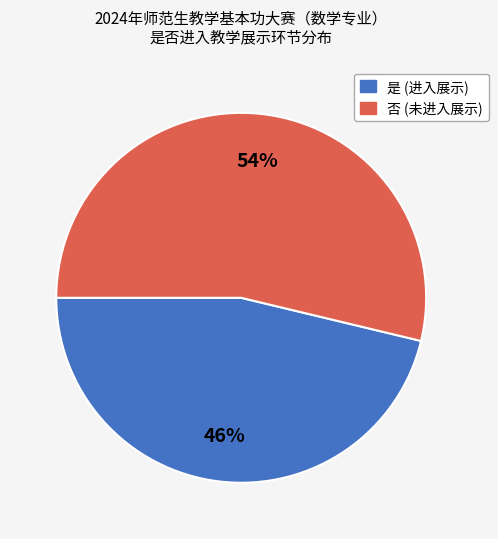

Which has a higher value, 是 or 否?

否